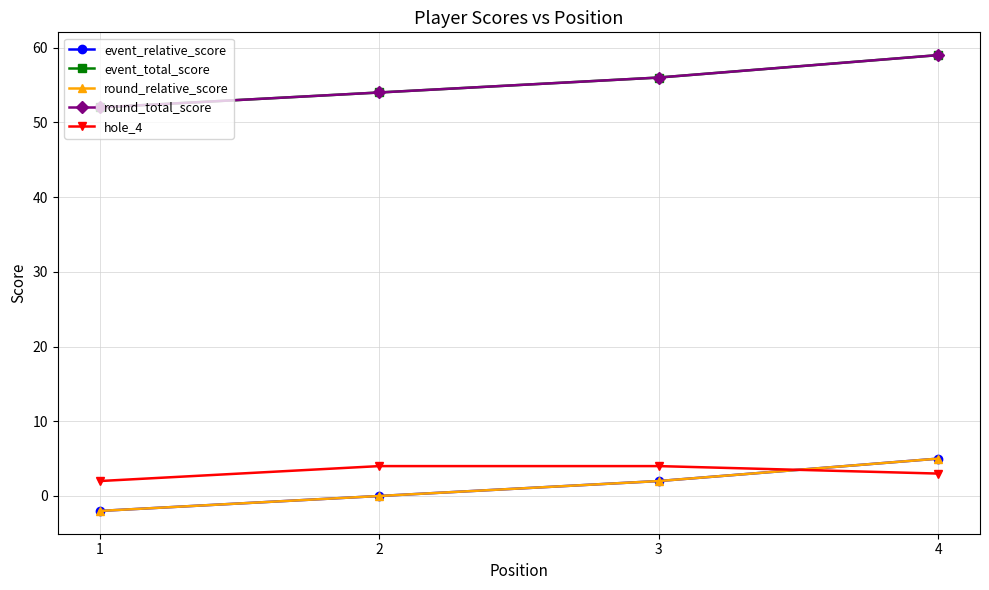

The event_relative_score series shows 2 at 4. True or false?

False